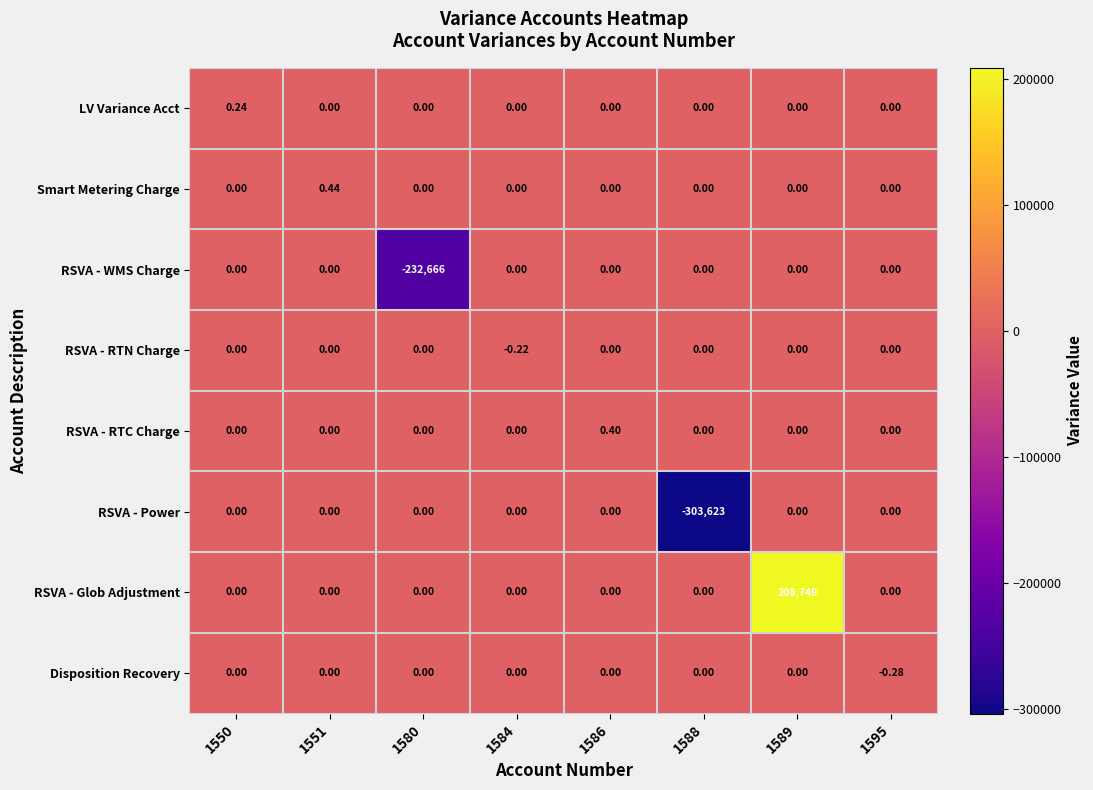

Which series has the largest total across all categories?

RSVA - Glob Adjustment